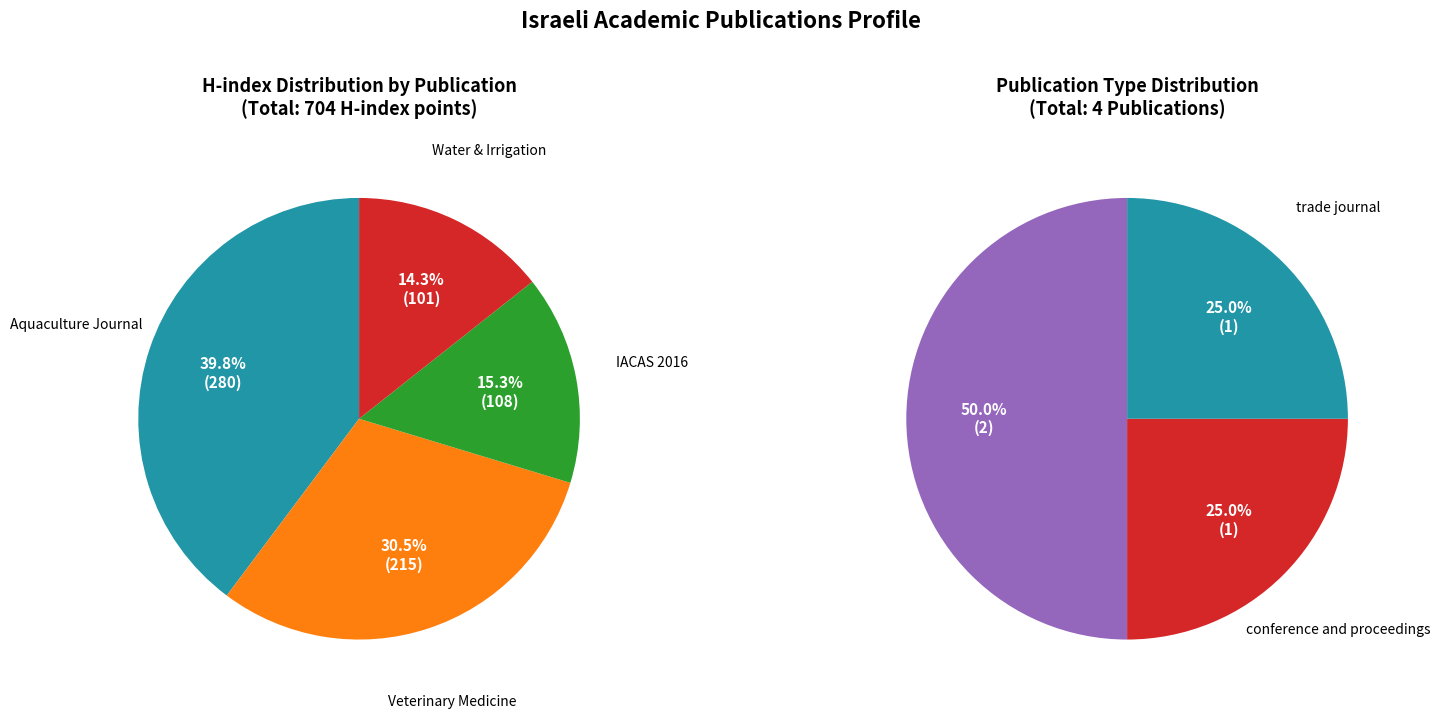

To the nearest percent, what is the difference between the largest and smallest slice percentages?

25%